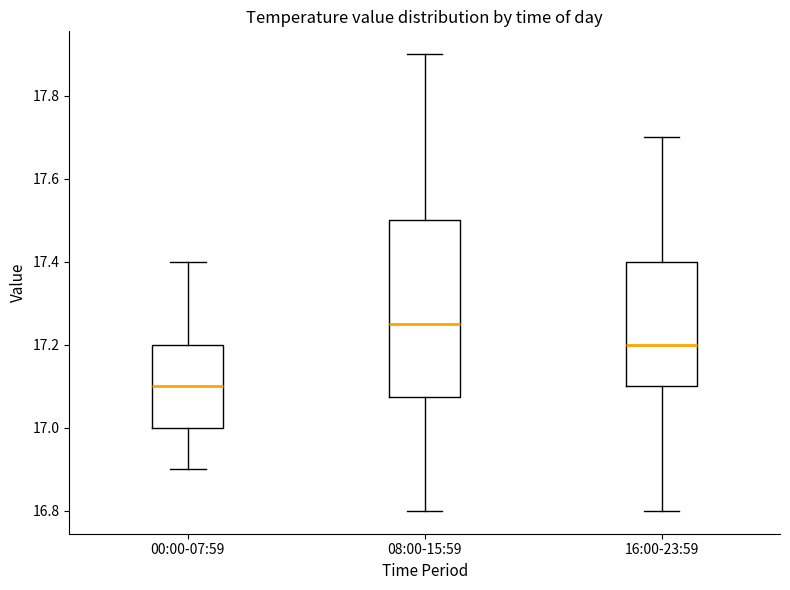

Which box is the tallest, from its lower edge to its upper edge?

08:00-15:59